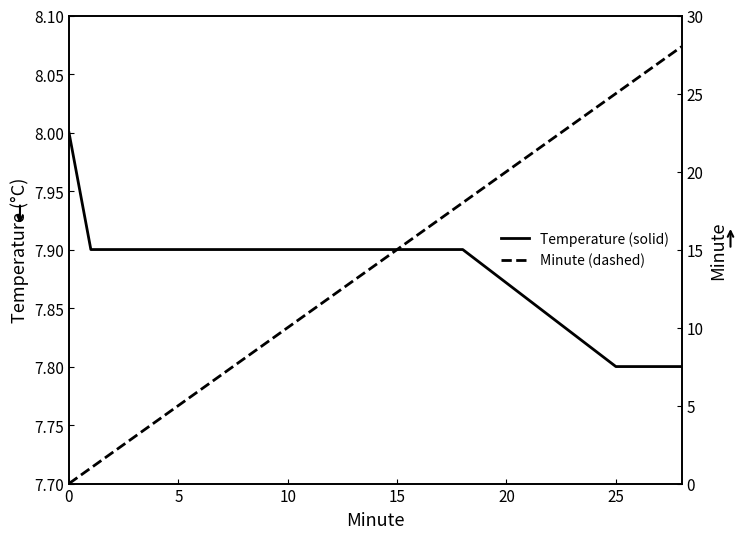

What is the maximum value shown in the chart?

28.0